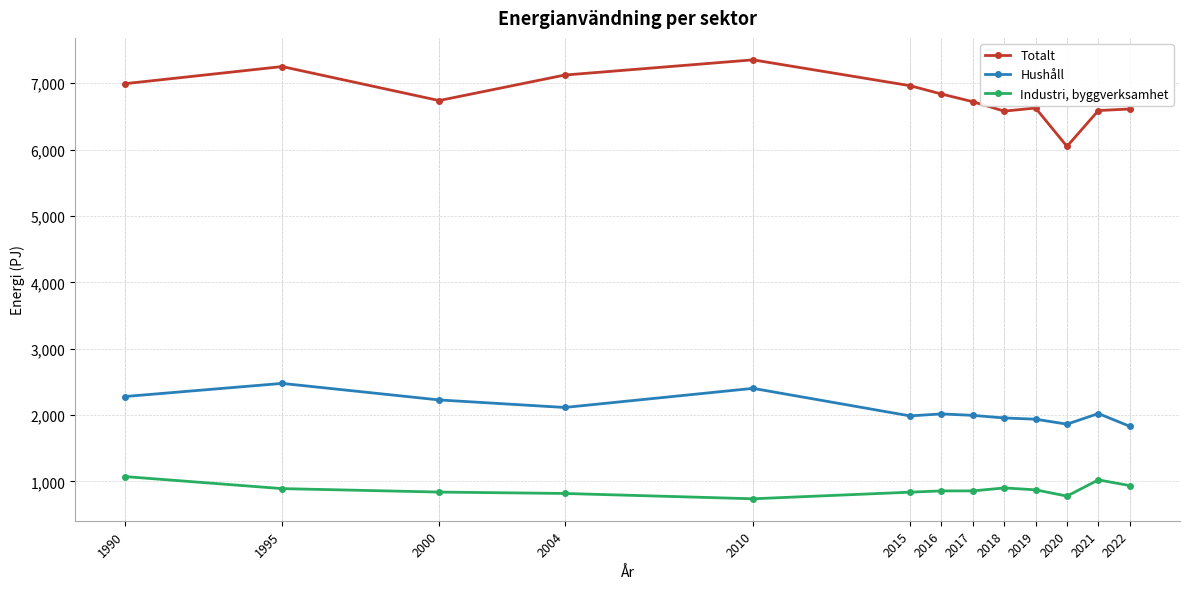

Is the value of Hushåll at 1995 greater than the value of Totalt at 2004?

No